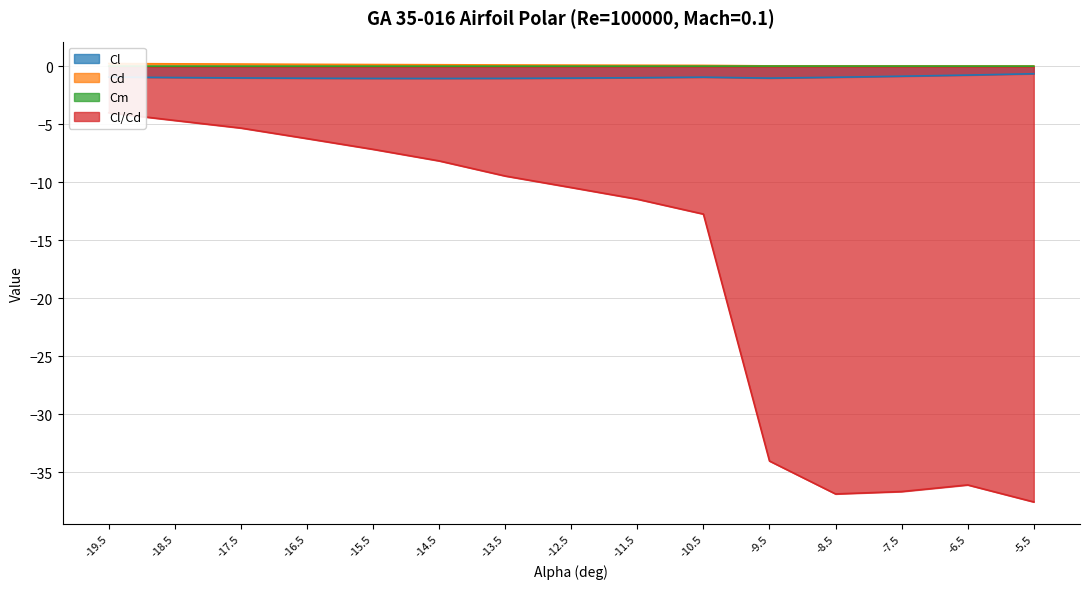

At which category is the sum across all series the highest?

-19.5